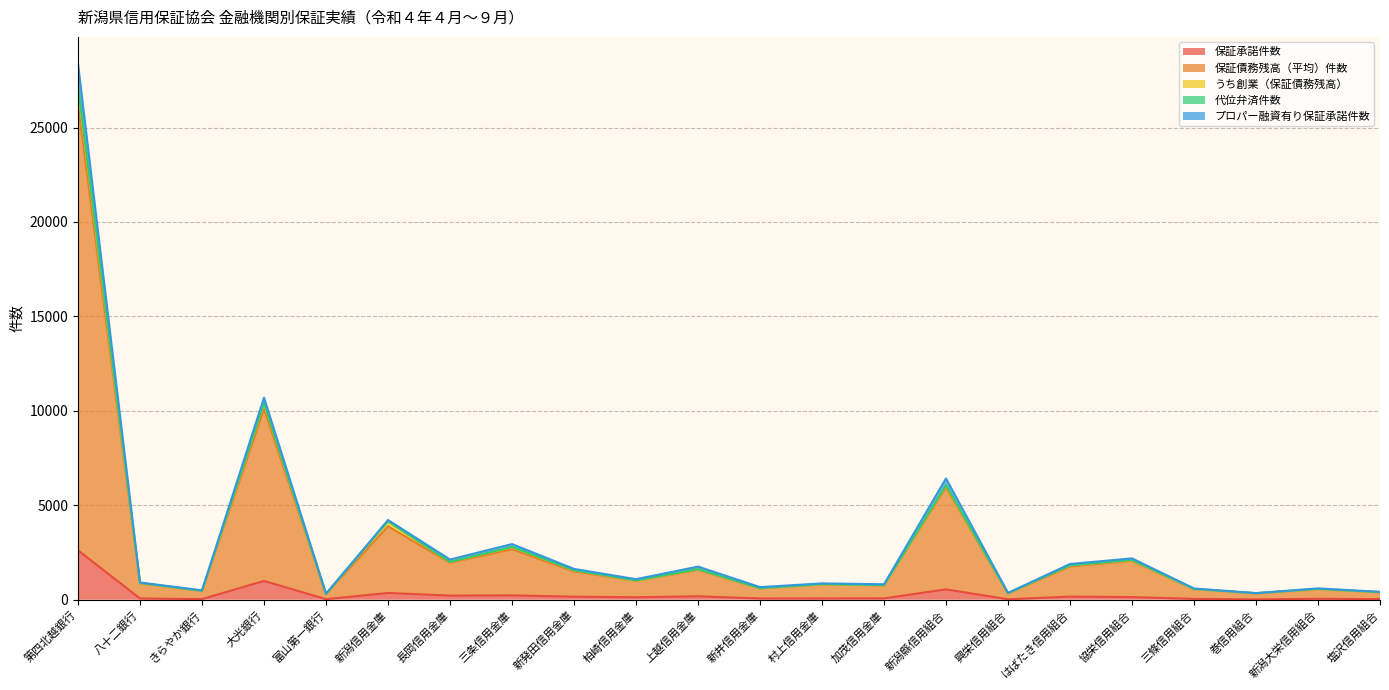

At which category is the sum across all series the highest?

第四北越銀行